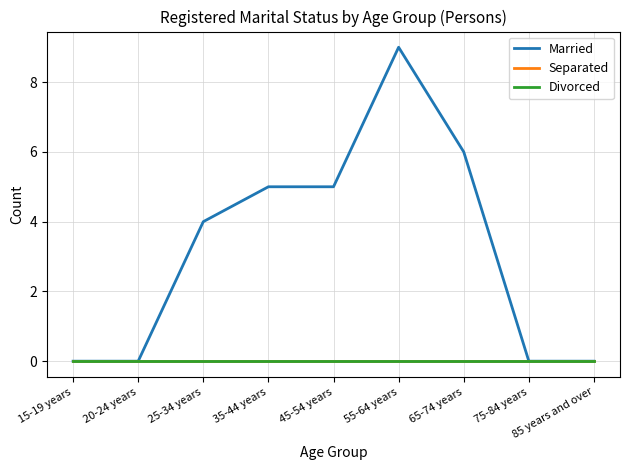

Which label corresponds to the smallest value in the chart?

15-19 years